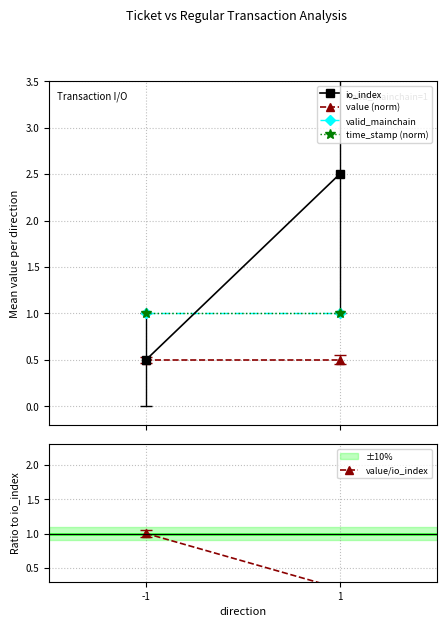

What is the sum of the io_index values at -1 and 1?

3.0